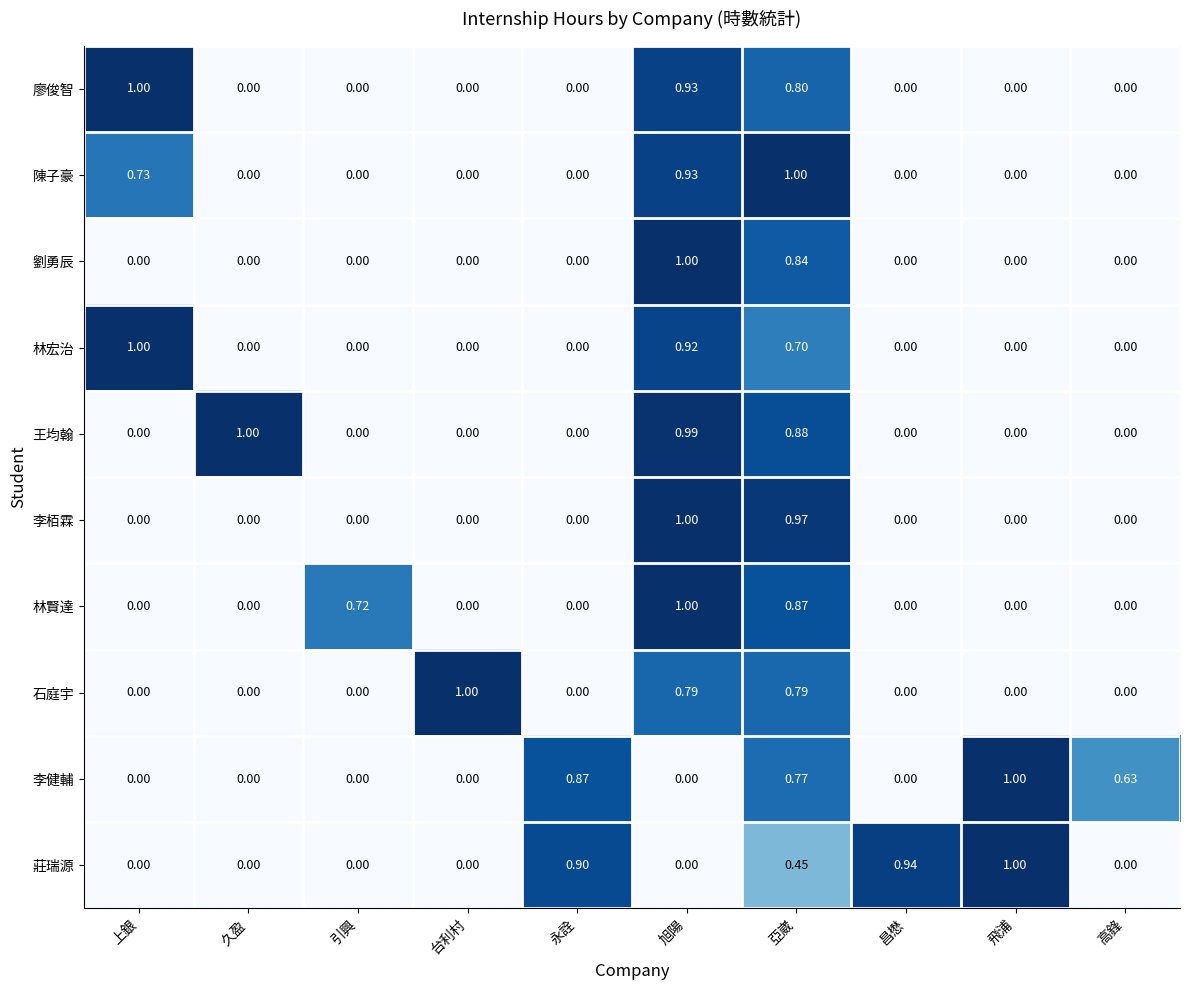

Which category has the highest value in the 李栢霖 series?

旭陽